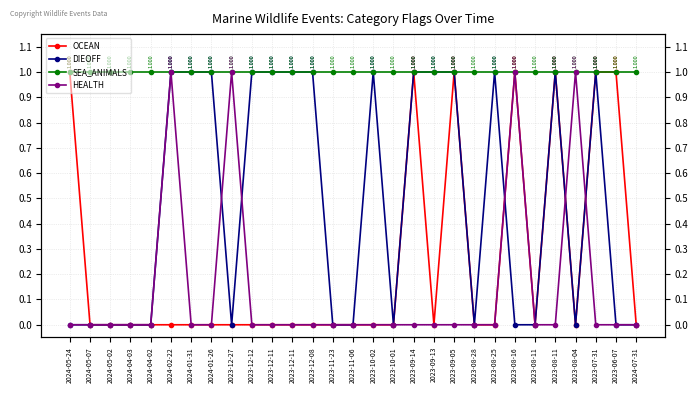

What is the difference between the highest and lowest values at 2024-04-03?

1